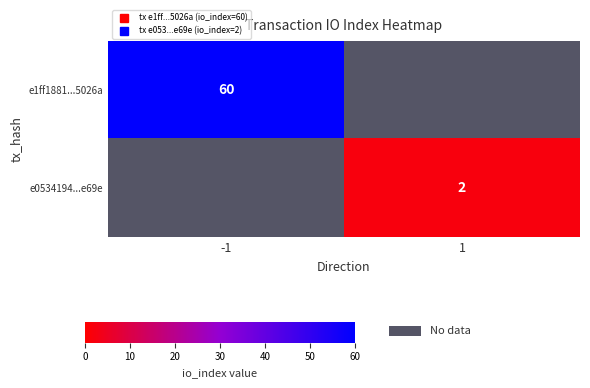

Is the value of e0534194...e69e at 1 greater than the value of e1ff1881...5026a at -1?

No